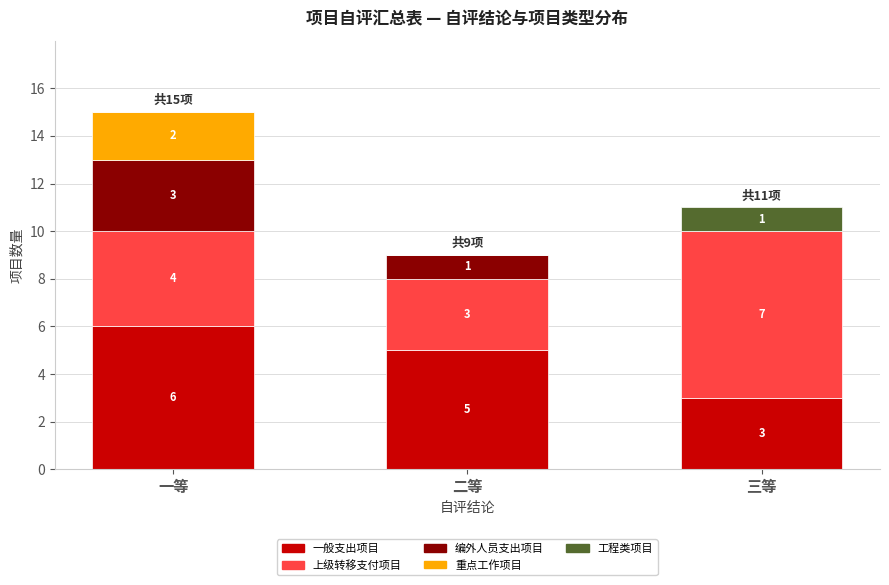

What is the total value across all series at 二等?

9